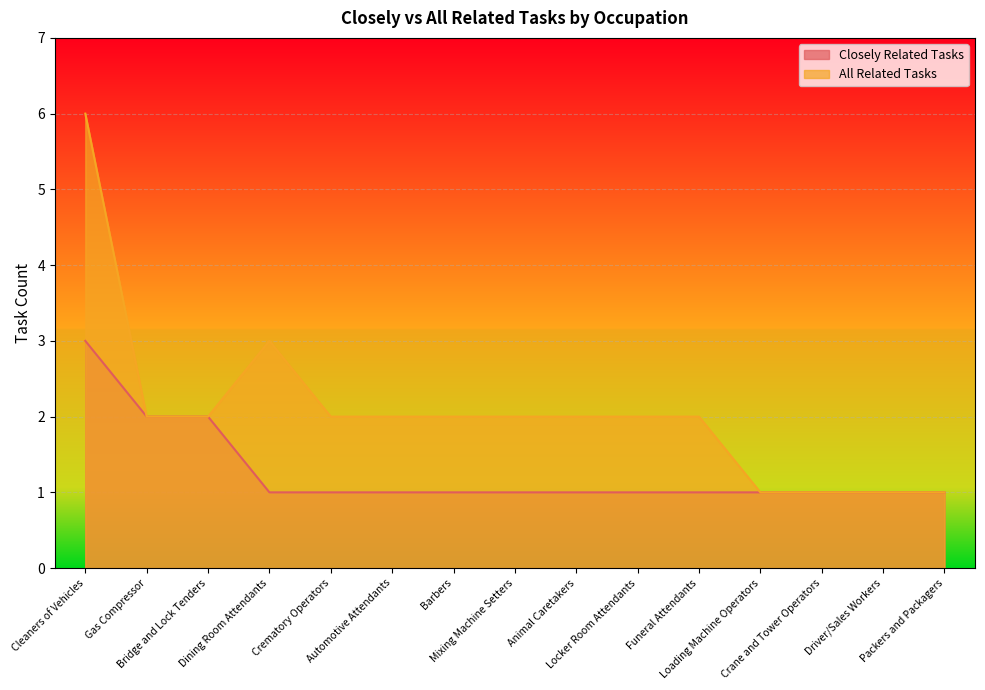

What is the difference between the maximum and minimum values in the All Related Tasks series?

5